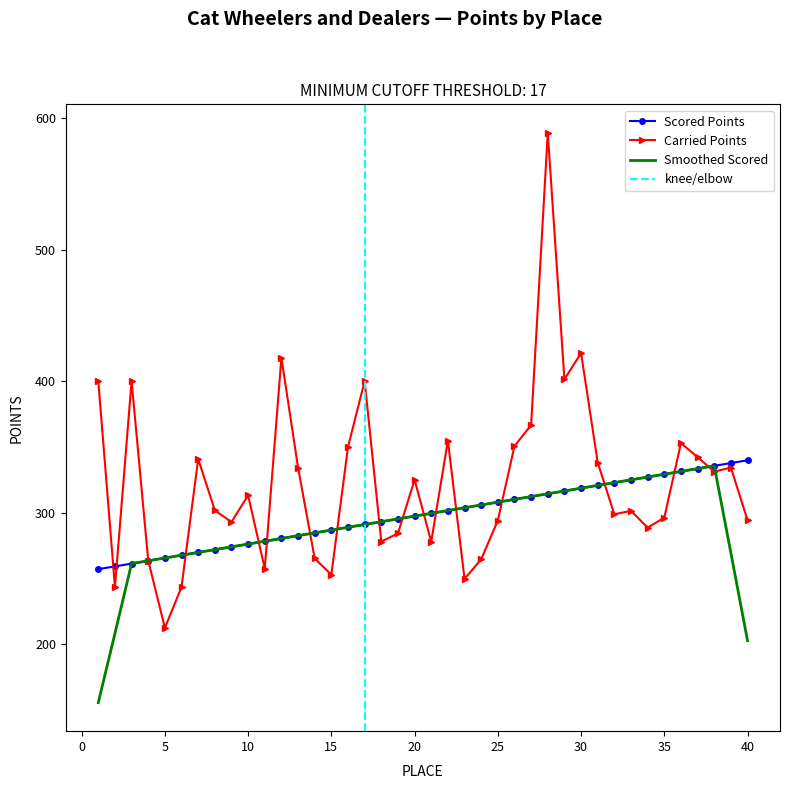

What is the maximum value for Carried Points?

588.8